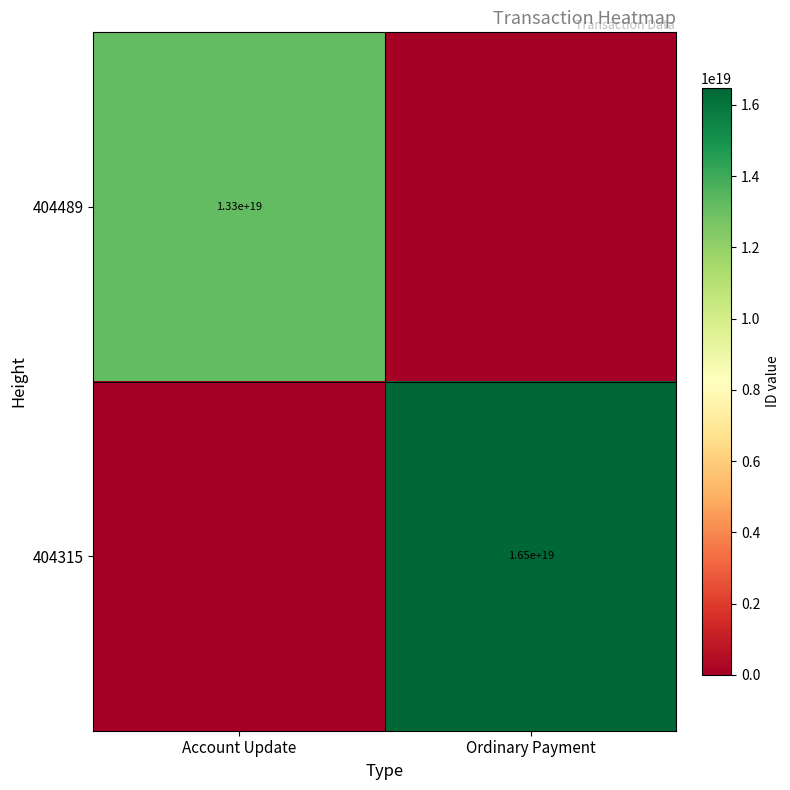

The value of 404315 at Ordinary Payment is 16500000000000000000. True or false?

True